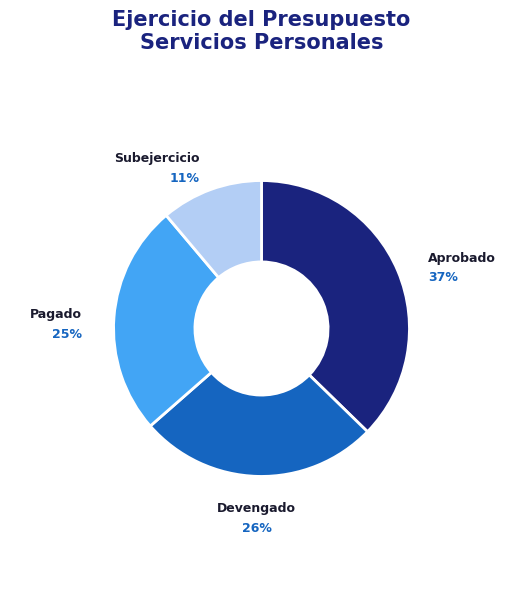

What percentage is the Subejercicio slice, to the nearest percent?

11%